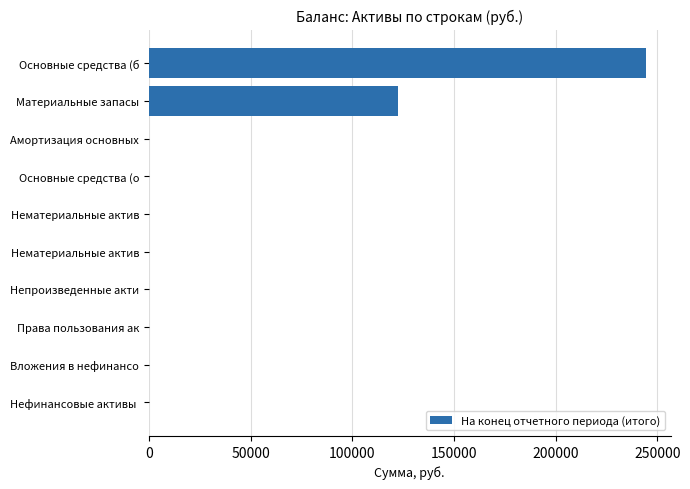

What is the sum of all values?

367037.2